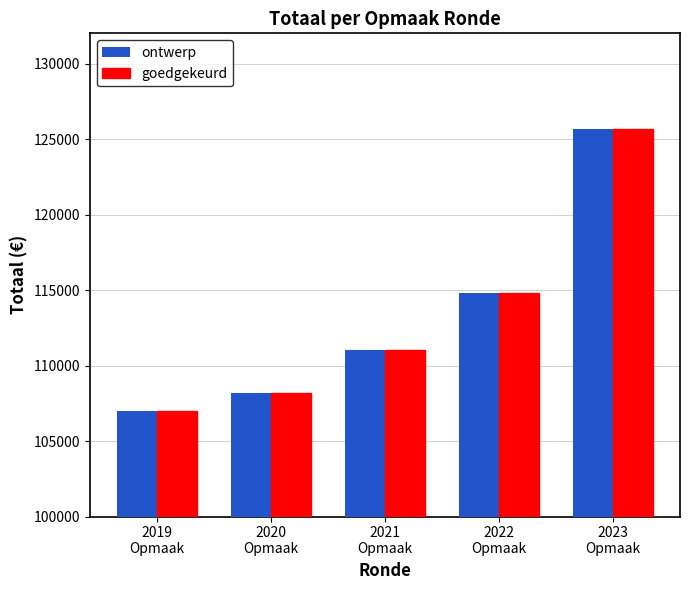

At how many categories does at least one series exceed 119402?

1